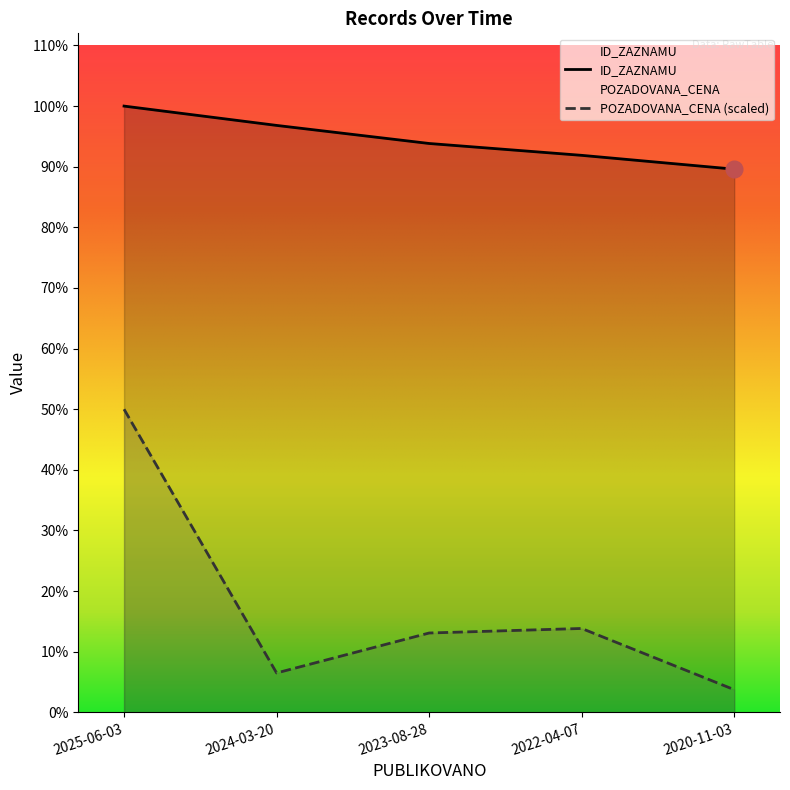

Reading left to right, transcribe all the data shown in this chart.

ID_ZAZNAMU: 2025-06-03=104879.0	2024-03-20=101536.0	2023-08-28=98409.0	2022-04-07=96358.0	2020-11-03=93968.0
POZADOVANA_CENA: 2025-06-03=52439.5	2024-03-20=6813.3	2023-08-28=13725.9	2022-04-07=14510.2	2020-11-03=3921.7